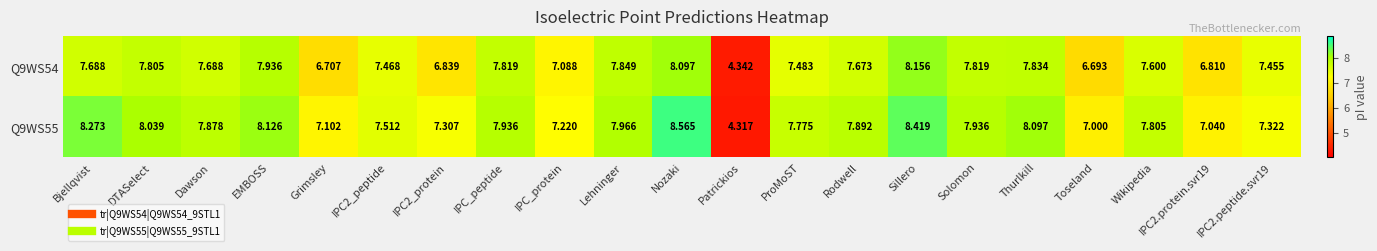

At which category is the sum across all series the highest?

Nozaki